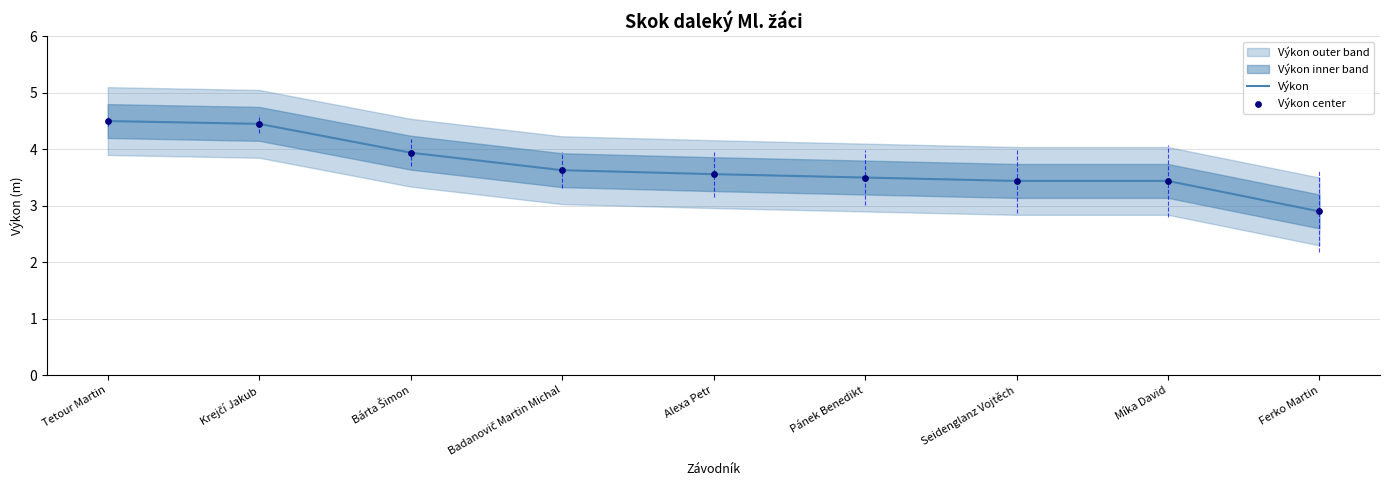

Which series has the largest Y range (max minus min)?

Výkon